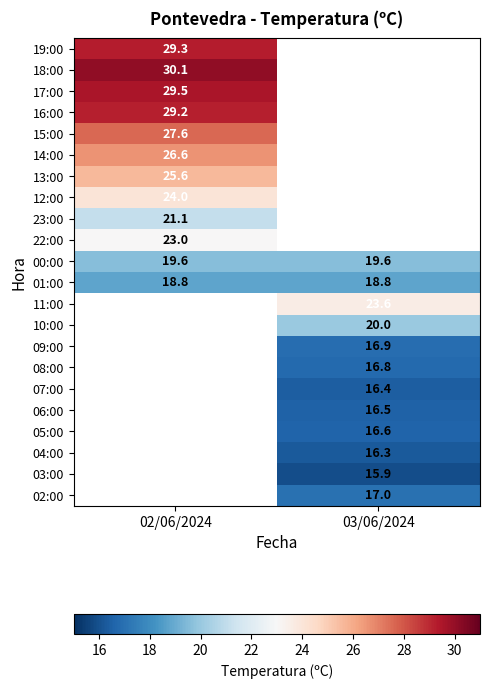

The 23:00 series shows 21.1 at 02/06/2024. True or false?

True